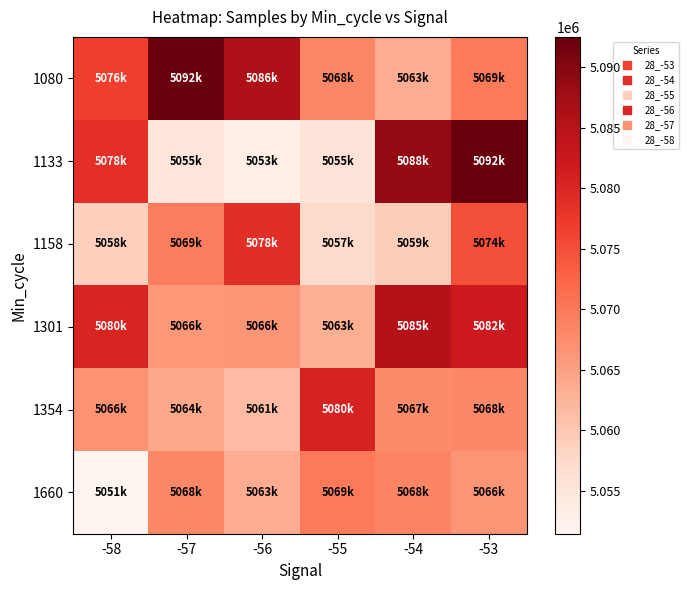

Rank the series at -53 from lowest to highest value.

1660, 1354, 1080, 1158, 1301, 1133